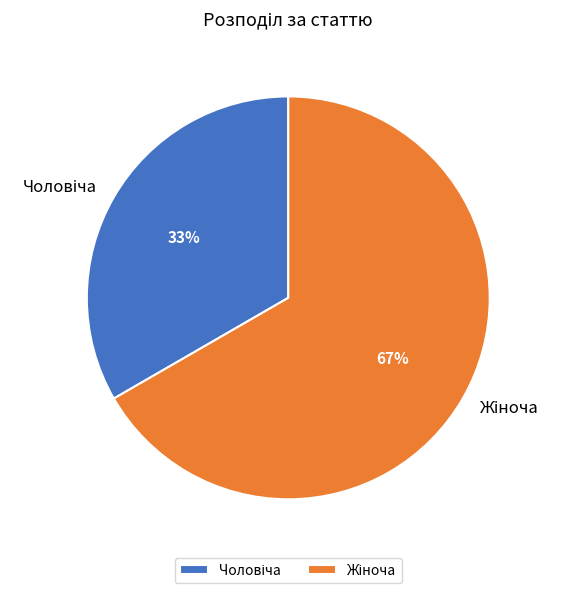

Is there a majority slice in this chart?

Yes